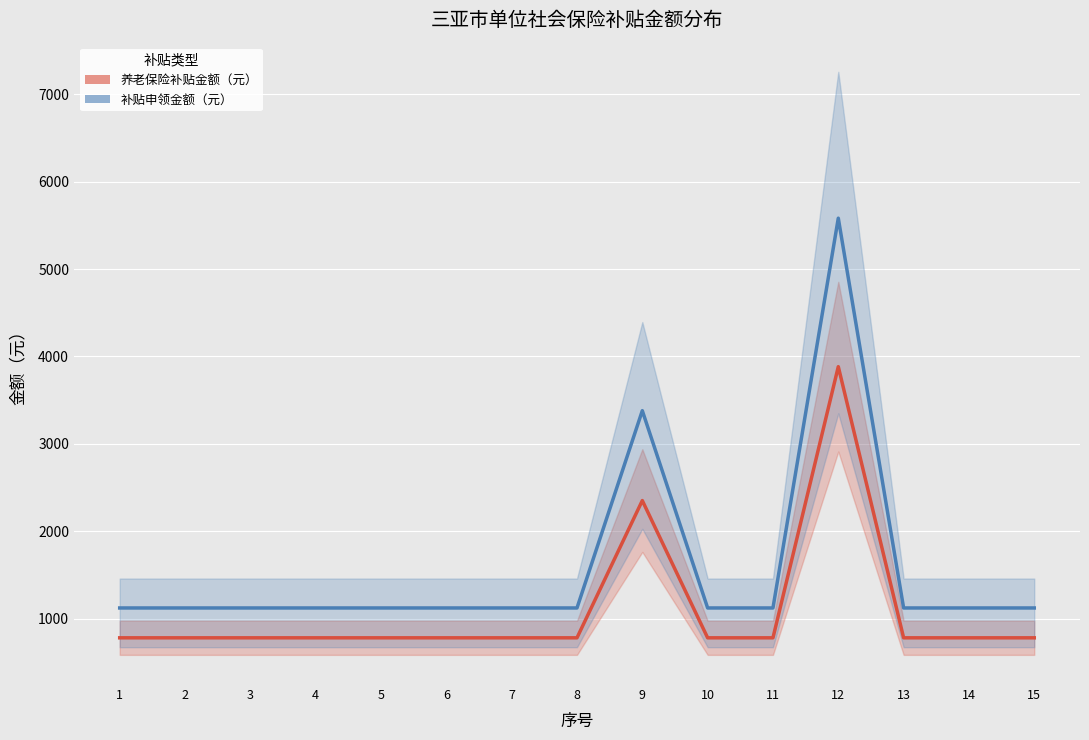

What is the difference between the maximum and second lowest values in the 补贴申领金额（元） series?

4459.3